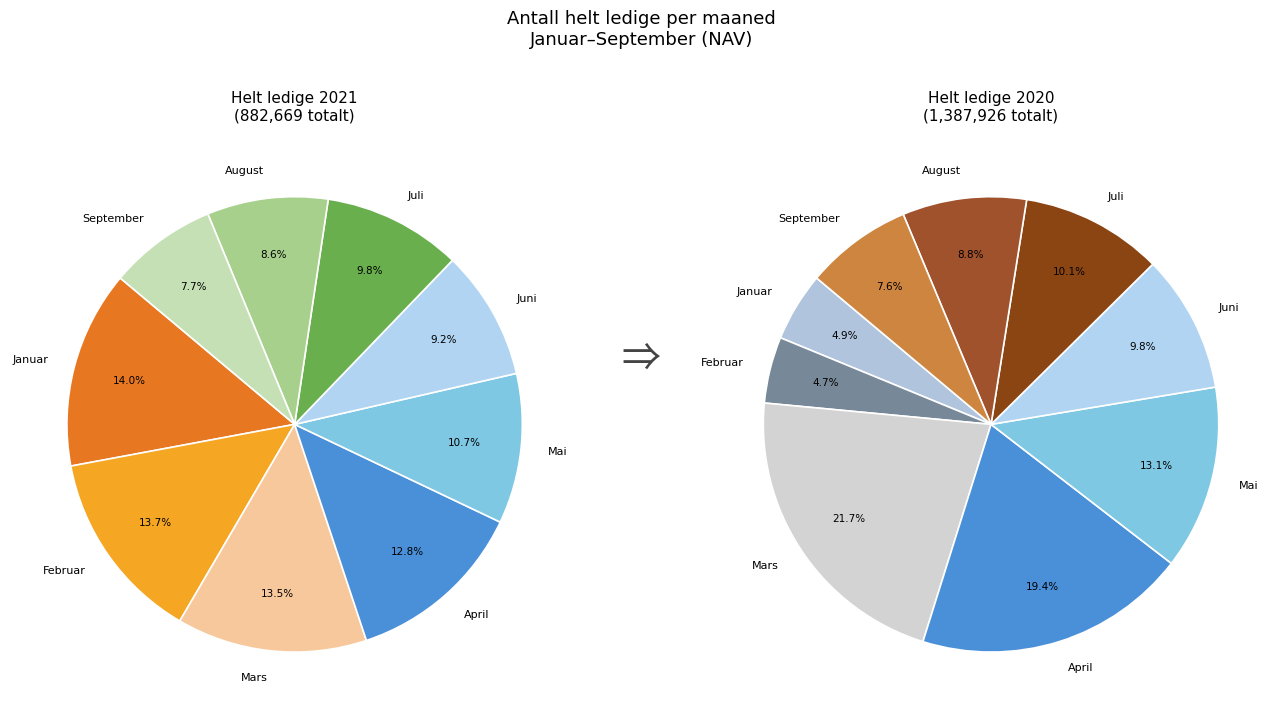

Is there a majority slice in this chart?

No